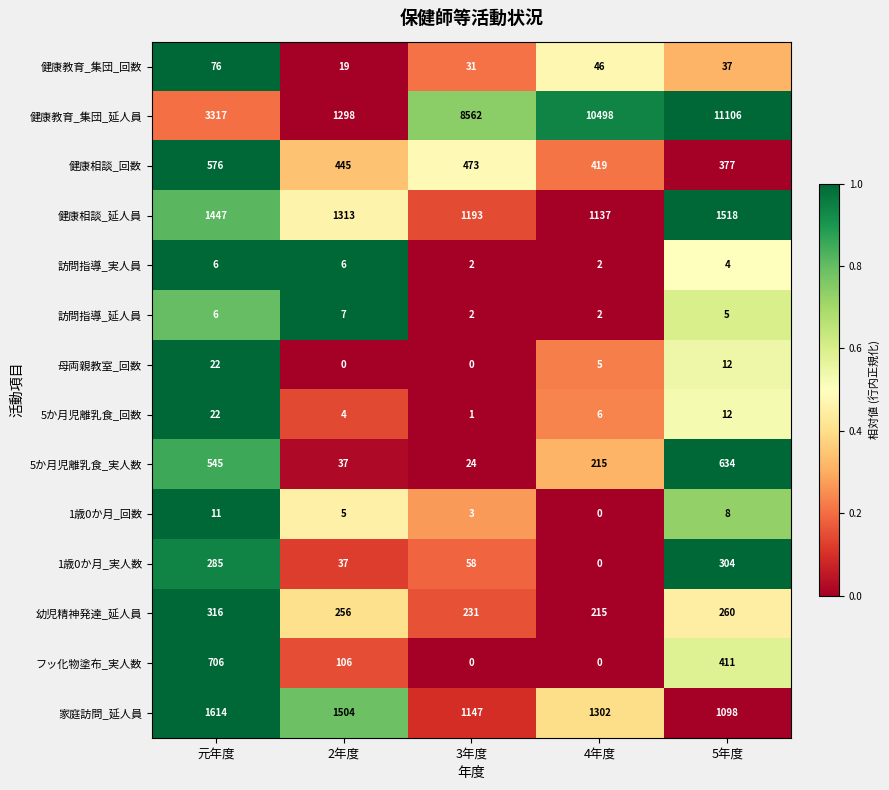

Where is 5か月児離乳食_実人数 nearest to the value 329?

4年度